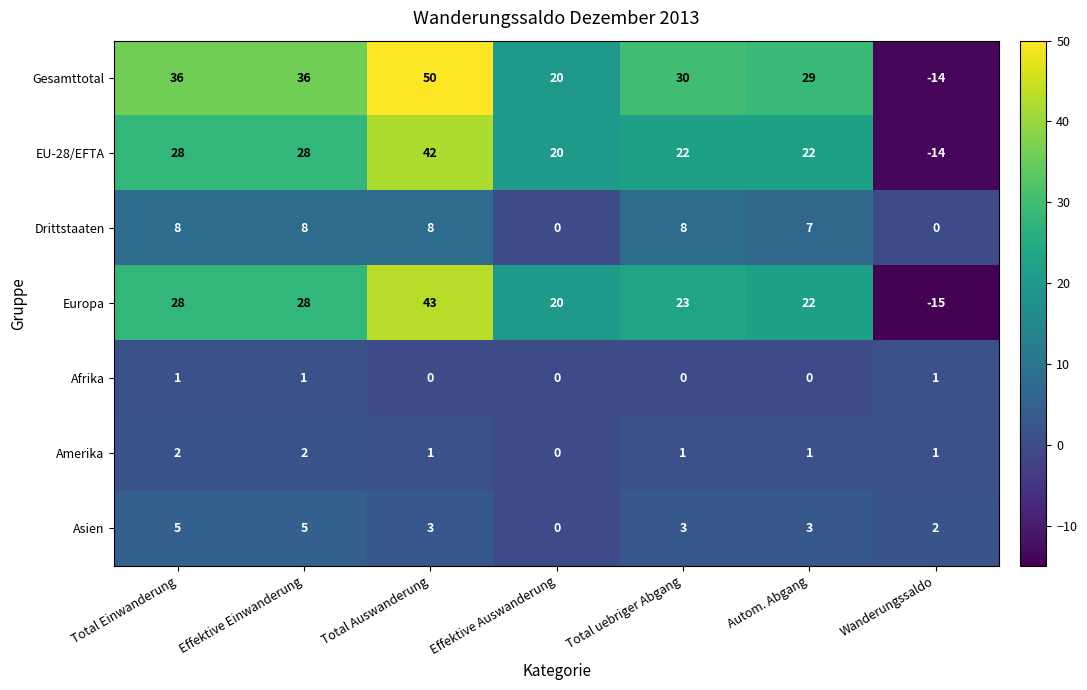

What is the difference between the second highest and second lowest values in the Drittstaaten series?

8